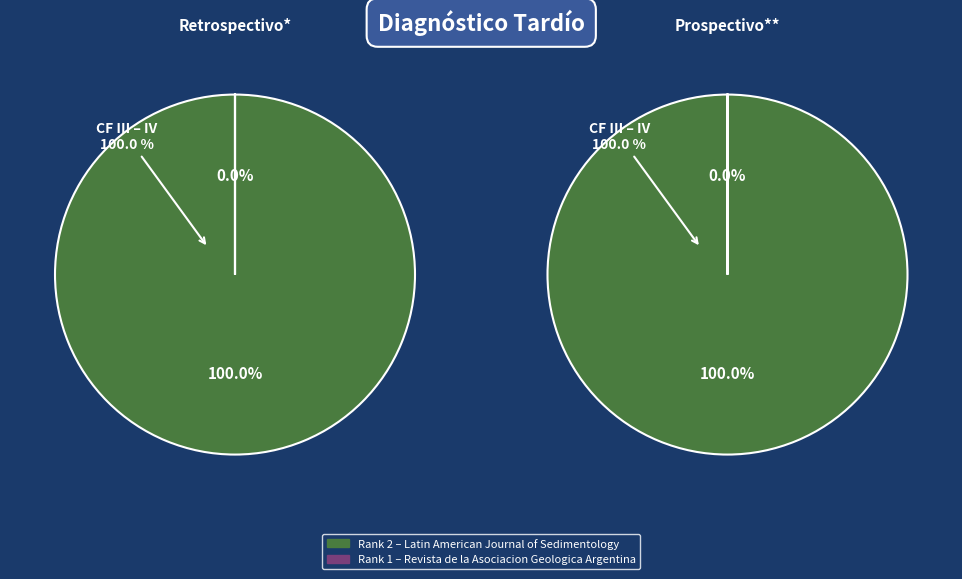

Which has a higher value, 2 or 1?

2